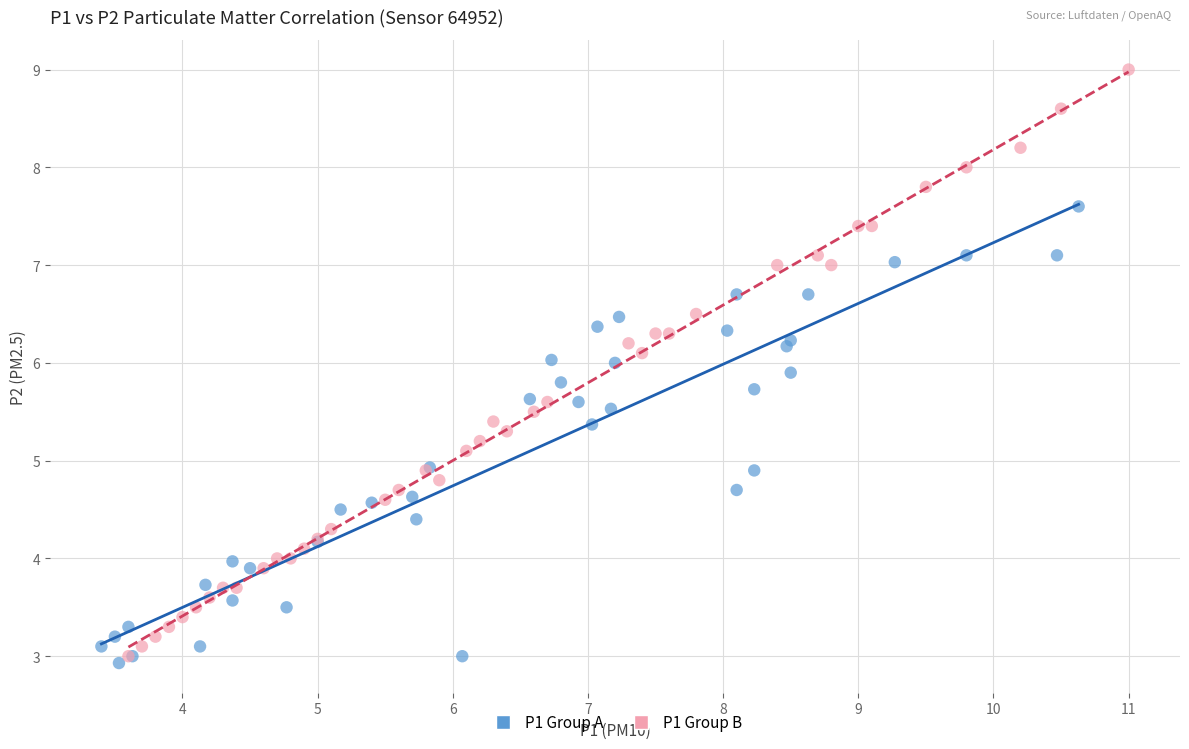

Which series has the largest Y range (max minus min)?

P1 Group B